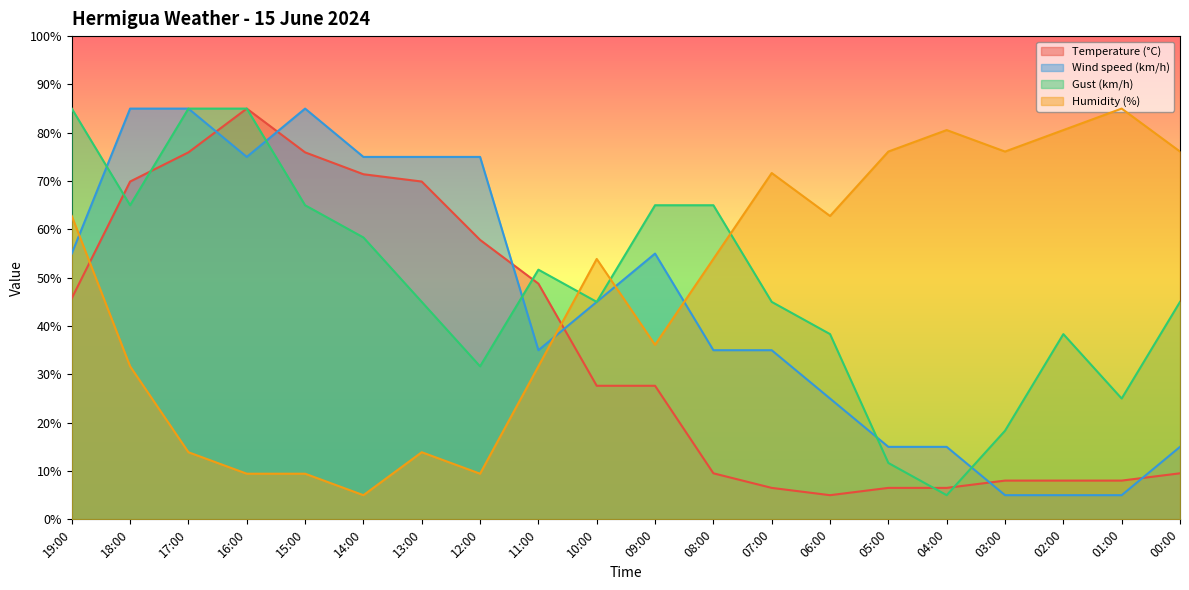

How many data points in Humidity (%) are less than 53?

9